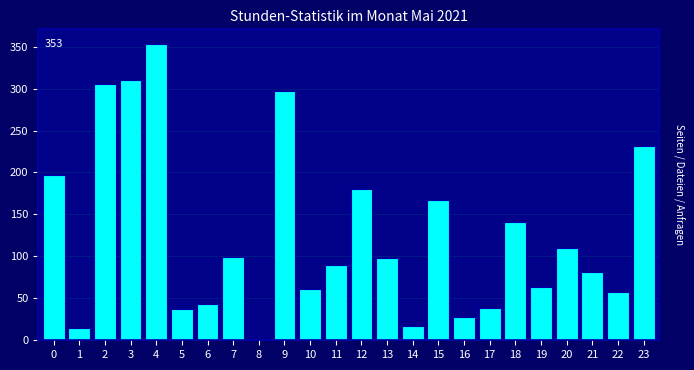

The value at 17 is 13. True or false?

False